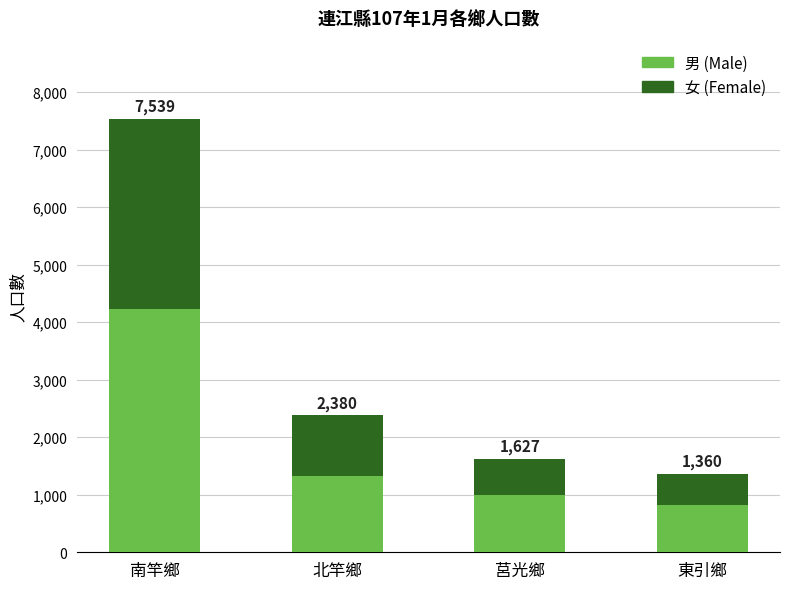

Is it true that 男 (Male) equals 2071 at 北竿鄉?

False